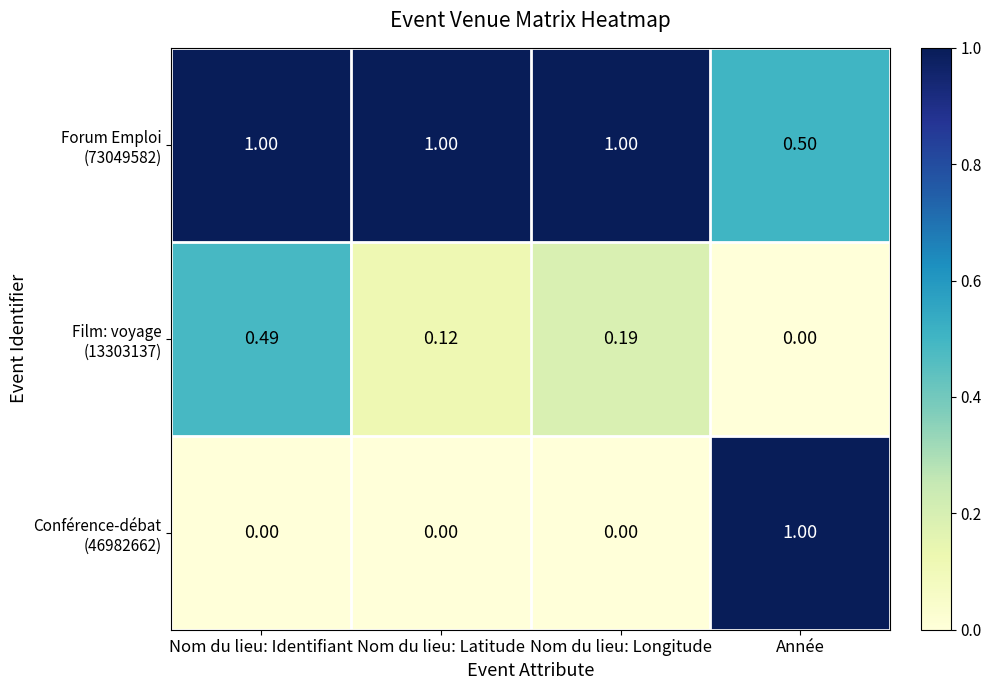

At which category is the sum across all series the highest?

Année